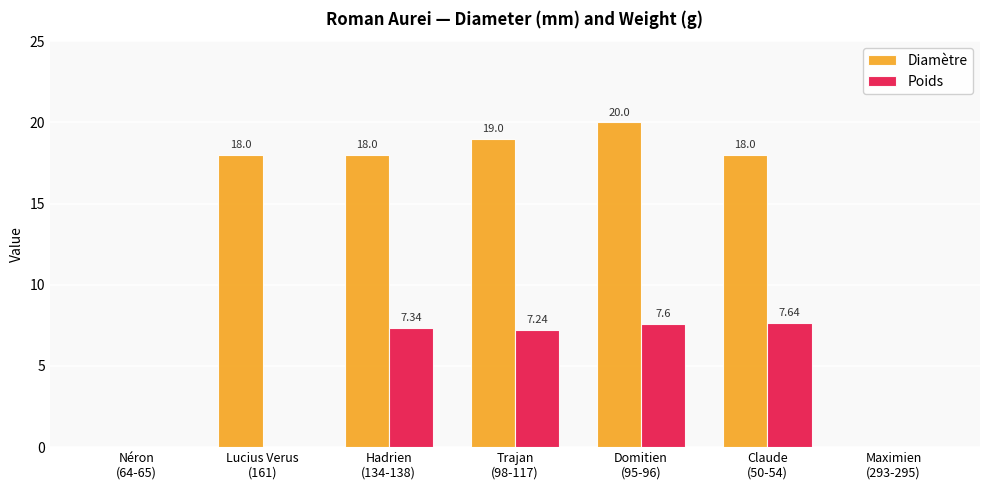

Which series has the largest total across all categories?

Diamètre